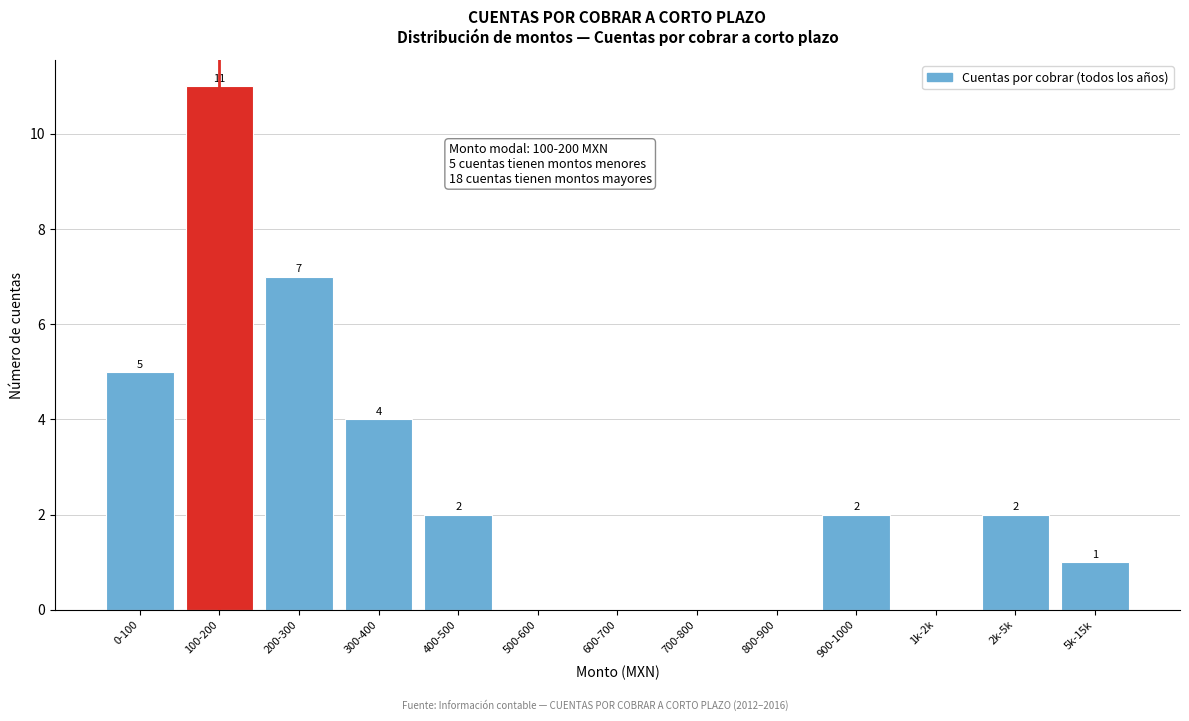

Reading left to right, what are all the values shown in this chart?

0-100=5	100-200=11	200-300=7	300-400=4	400-500=2	500-600=0	600-700=0	700-800=0	800-900=0	900-1000=2	1k-2k=0	2k-5k=2	5k-15k=1